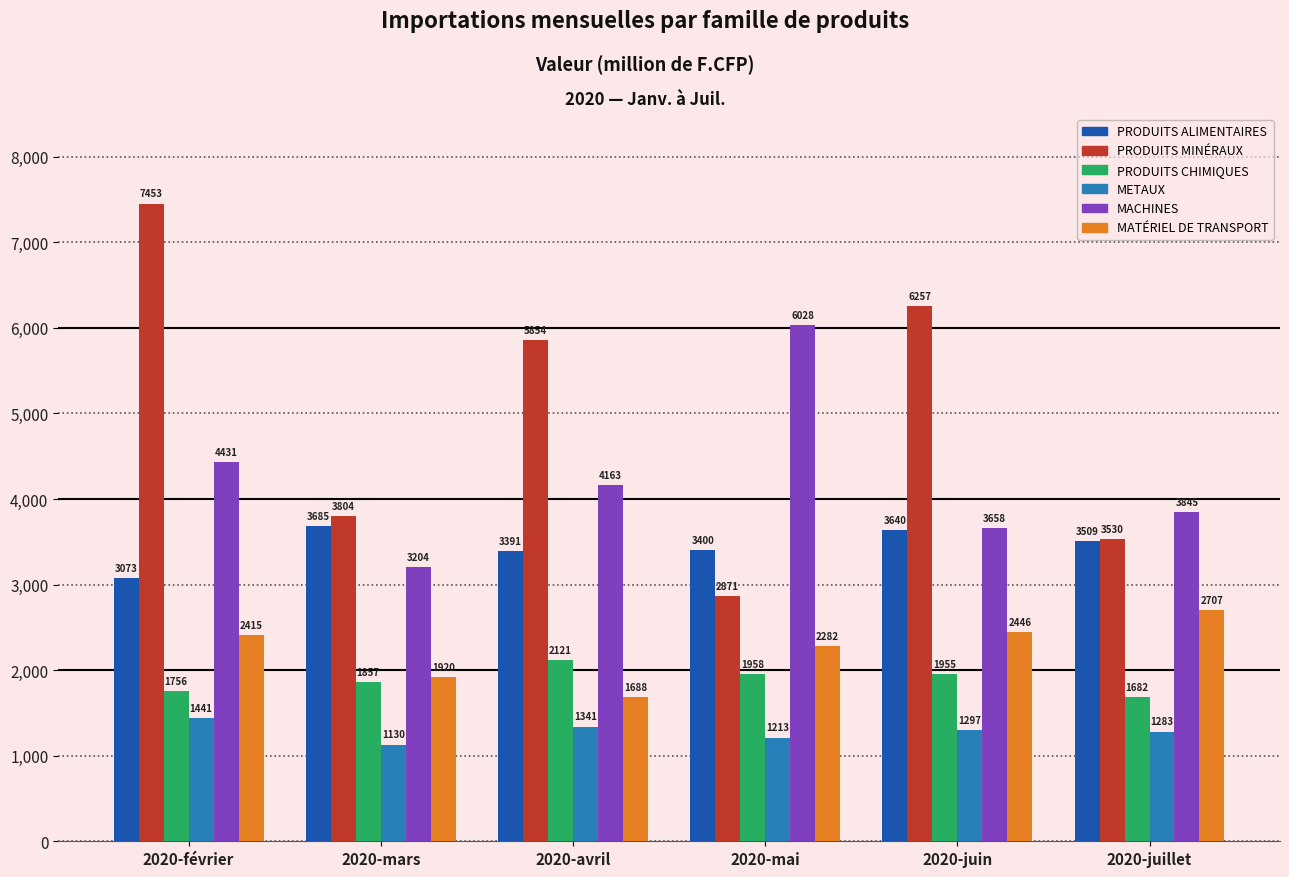

Is the value of MACHINES at 2020-mars greater than the value of PRODUITS ALIMENTAIRES at 2020-juin?

No